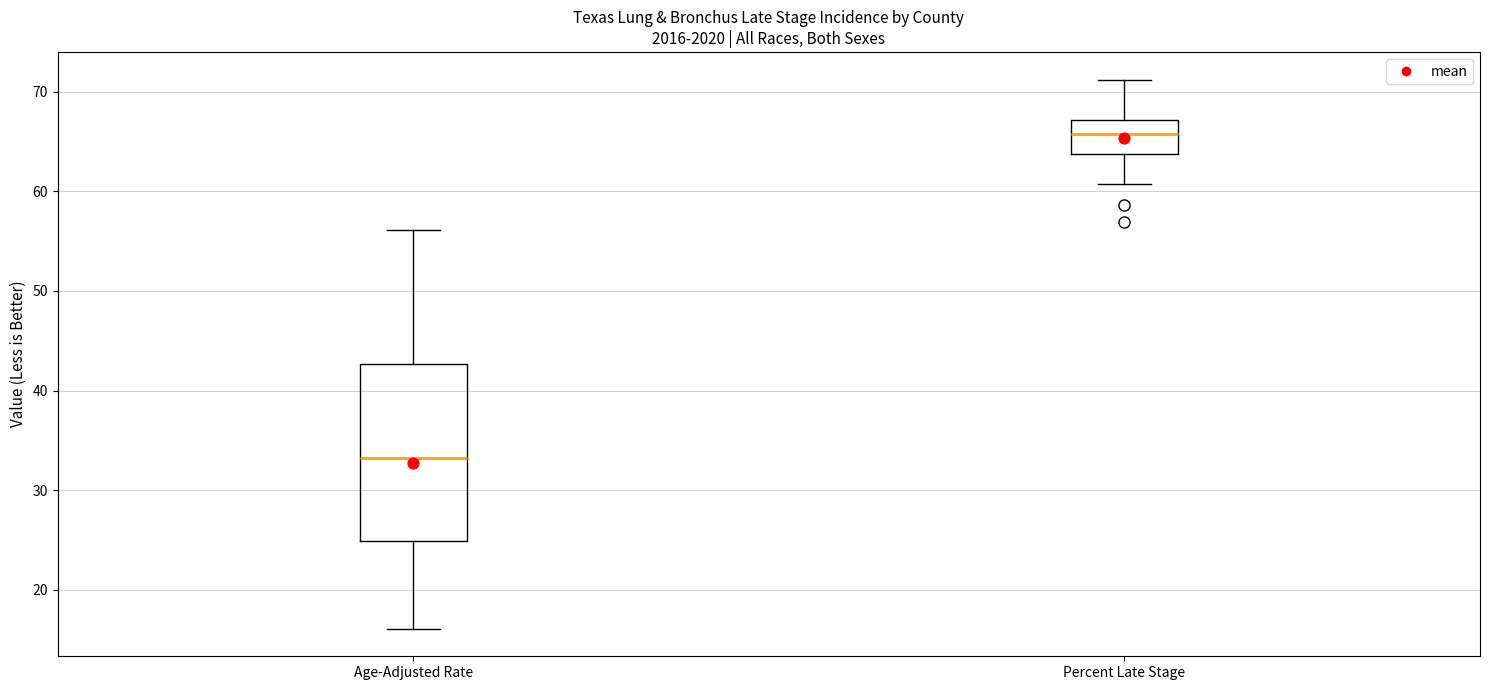

Comparing the boxes themselves (not the whiskers), which one is the tallest?

Age-Adjusted Rate